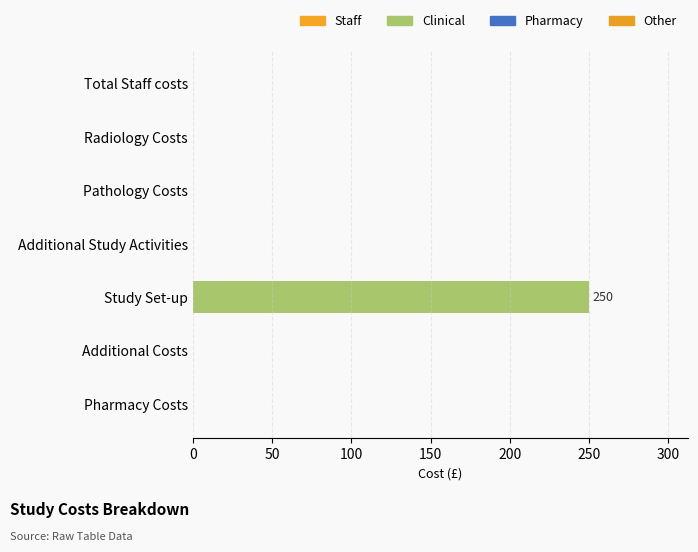

Are the bars grouped side by side (vs. stacked)?

No